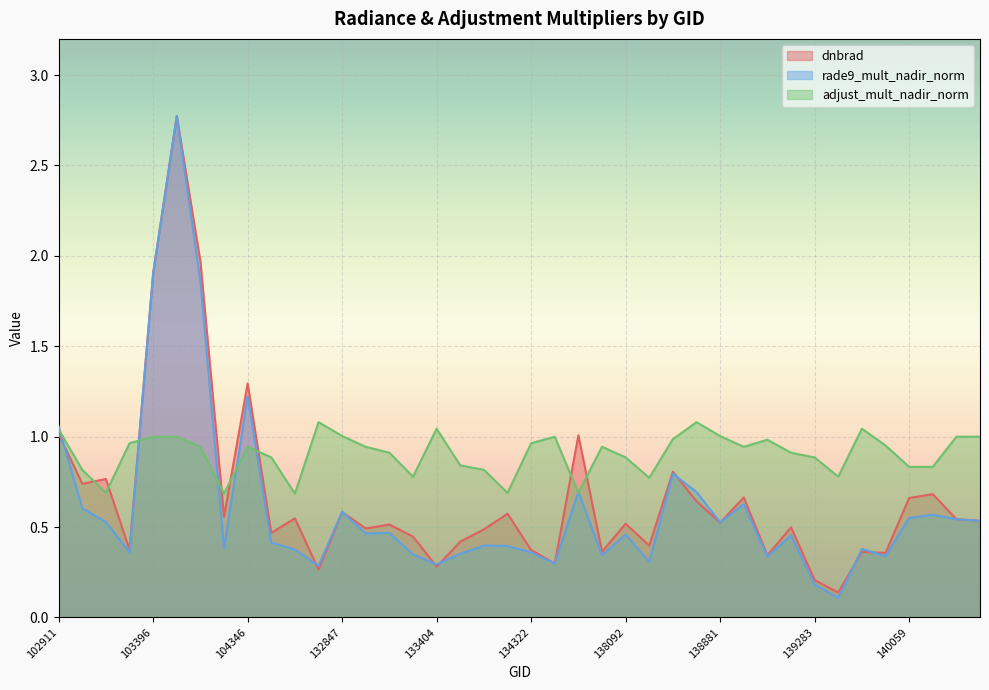

Which category has the lowest value in the adjust_mult_nadir_norm series?

103868